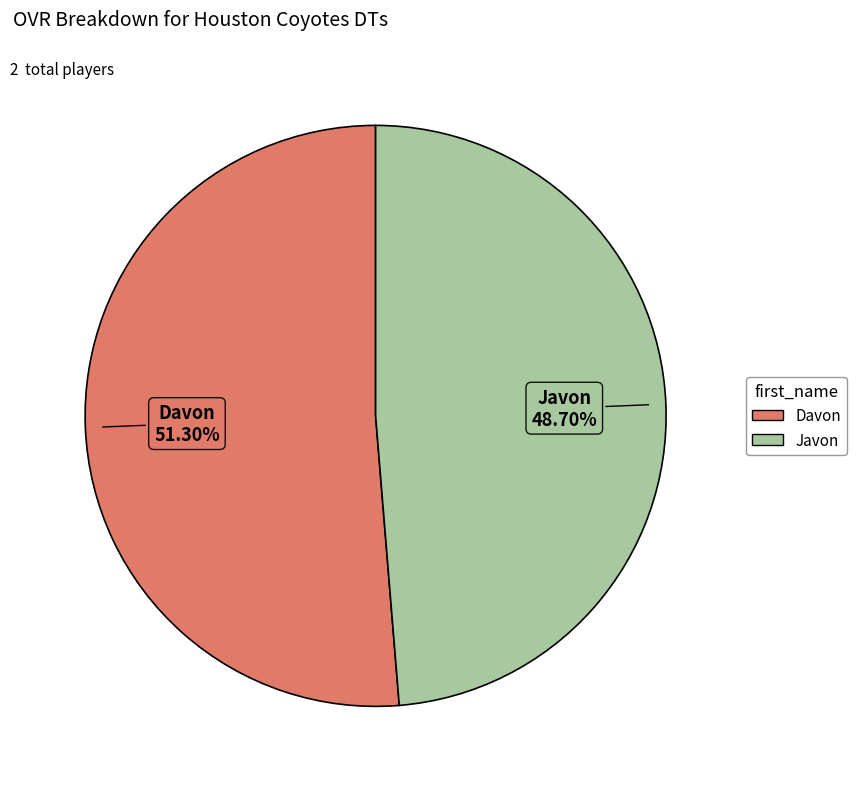

To the nearest percent, what is the average slice percentage?

50%